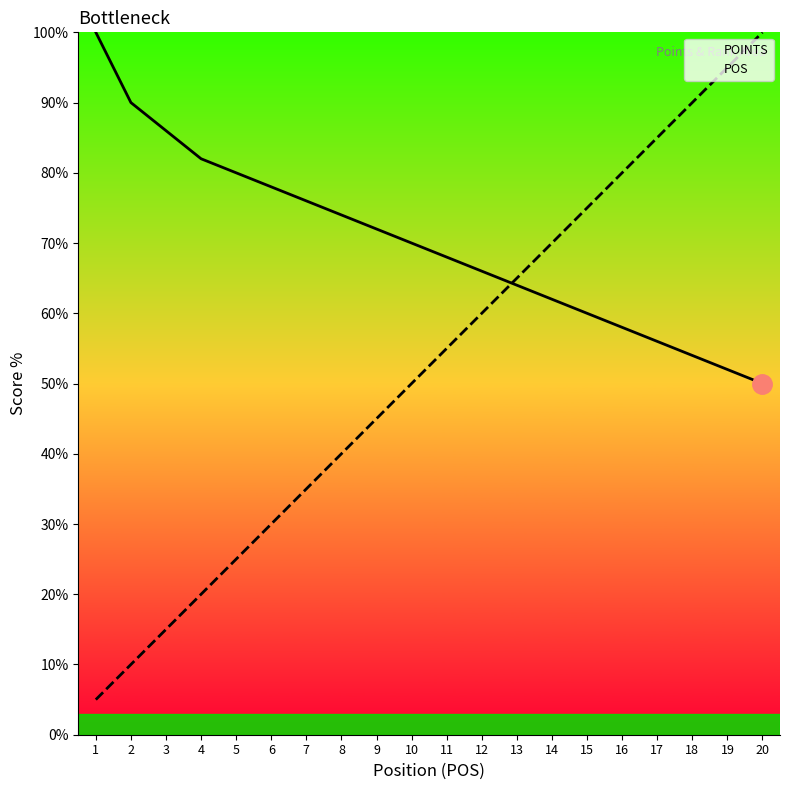

Rank the series at 15 from highest to lowest value.

POS, POINTS